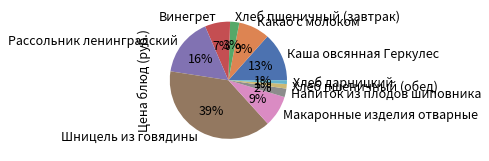

Do Какао с молоком and Хлеб пшеничный (завтрак) together represent more than half of the pie?

No